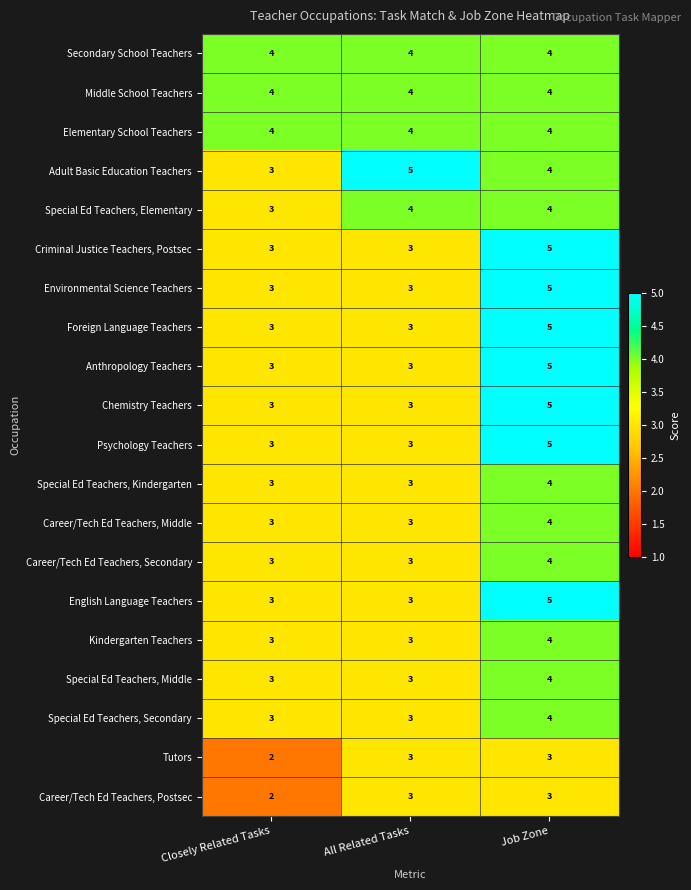

What is the maximum value for Environmental Science Teachers?

5